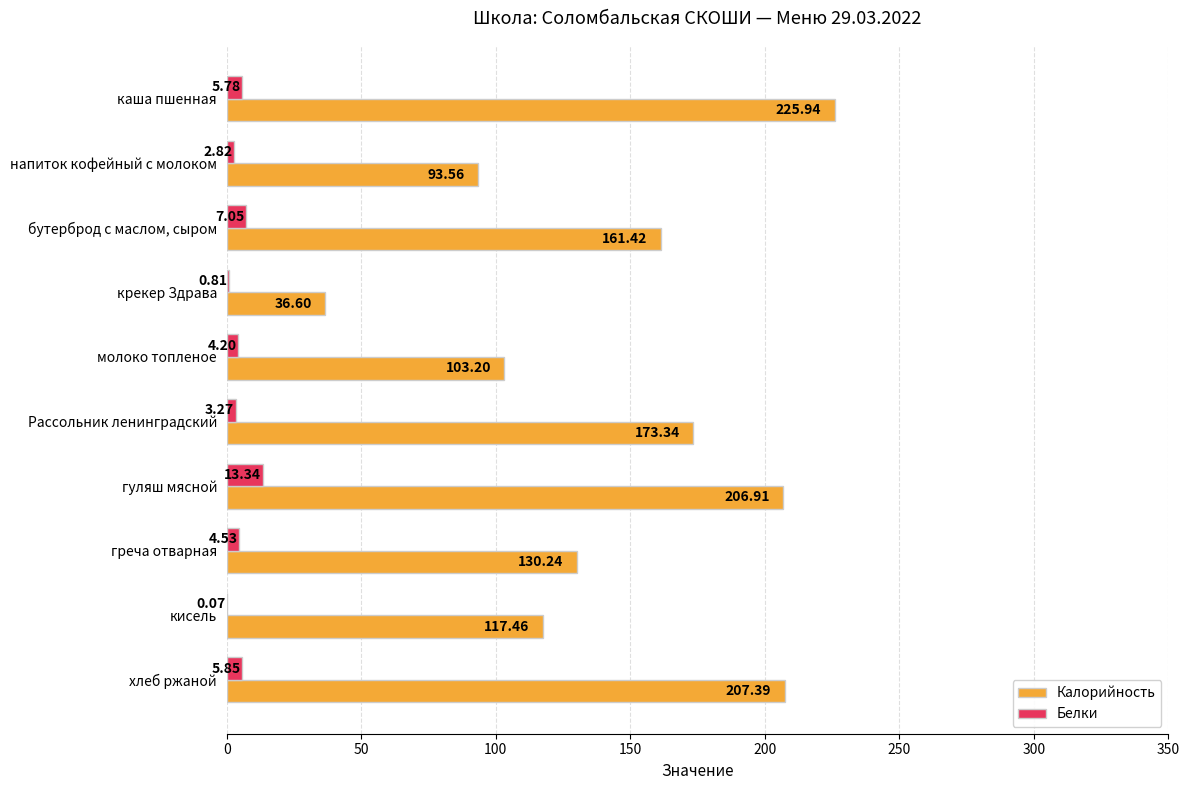

Is the value of Калорийность at крекер Здрава greater than the value of Белки at Рассольник ленинградский?

Yes